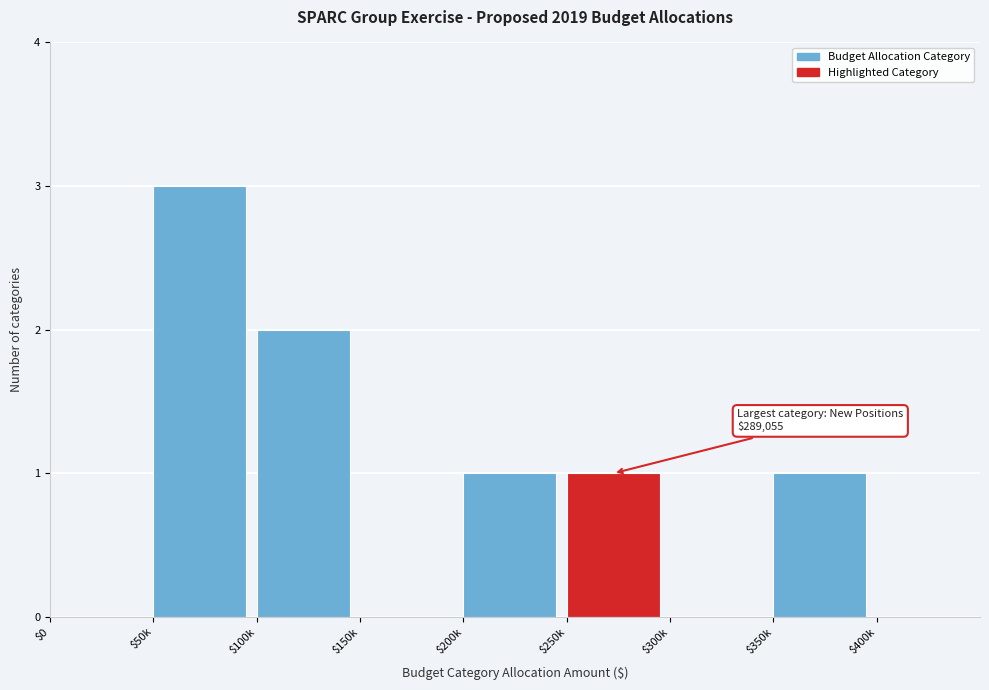

Which category has the highest value across all series?

$50k